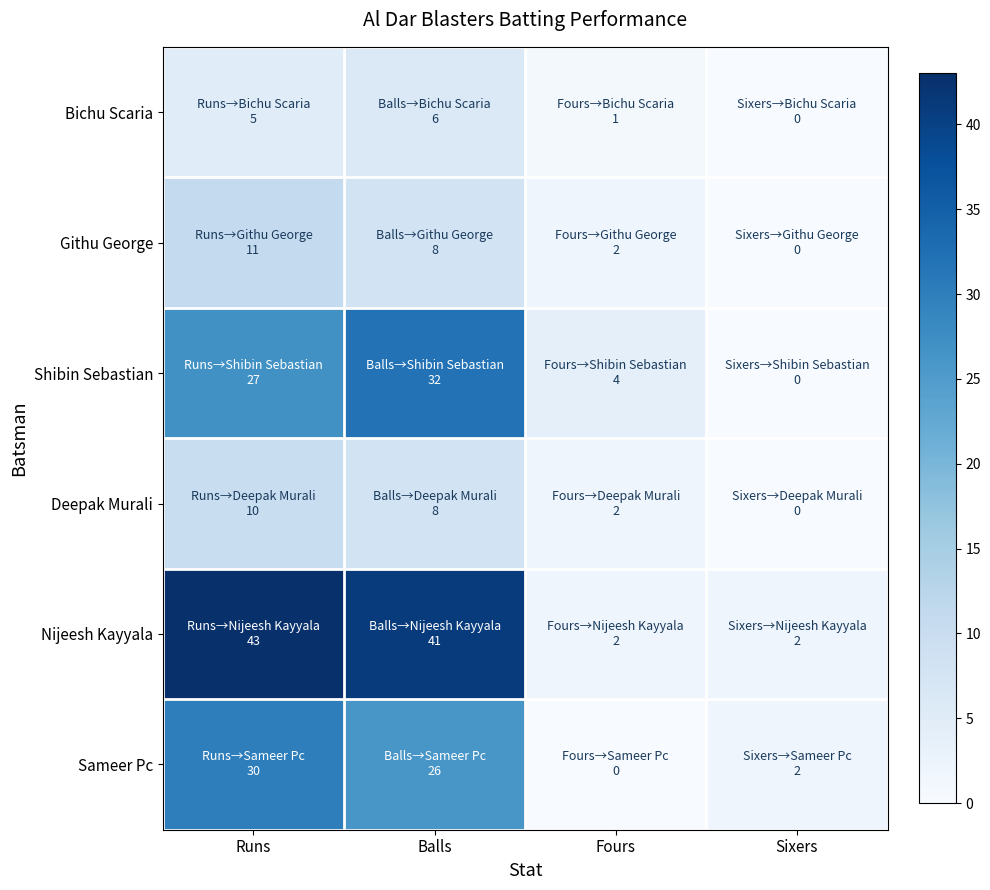

Reading right to left, extract all data points from this chart.

Bichu Scaria: Sixers=0	Fours=1	Balls=6	Runs=5
Githu George: Sixers=0	Fours=2	Balls=8	Runs=11
Shibin Sebastian: Sixers=0	Fours=4	Balls=32	Runs=27
Deepak Murali: Sixers=0	Fours=2	Balls=8	Runs=10
Nijeesh Kayyala: Sixers=2	Fours=2	Balls=41	Runs=43
Sameer Pc: Sixers=2	Fours=0	Balls=26	Runs=30